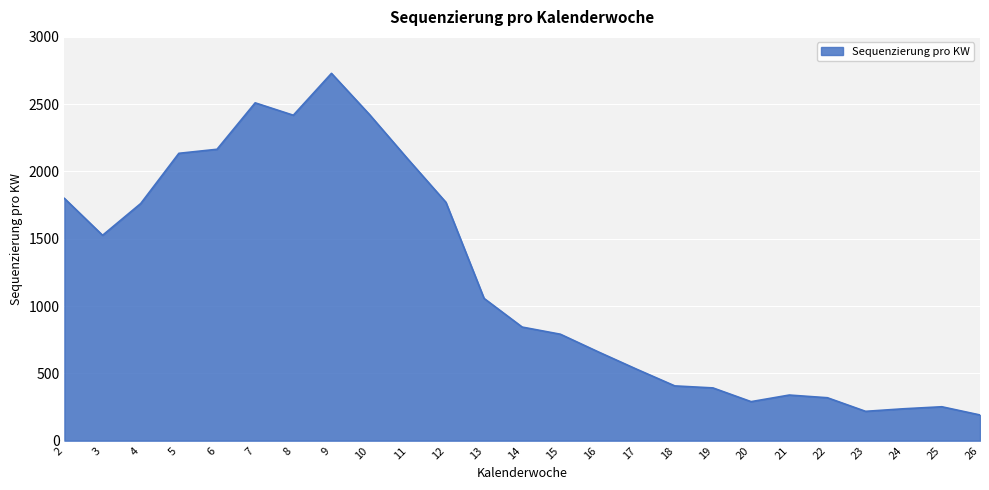

What is the minimum value shown in the chart?

191